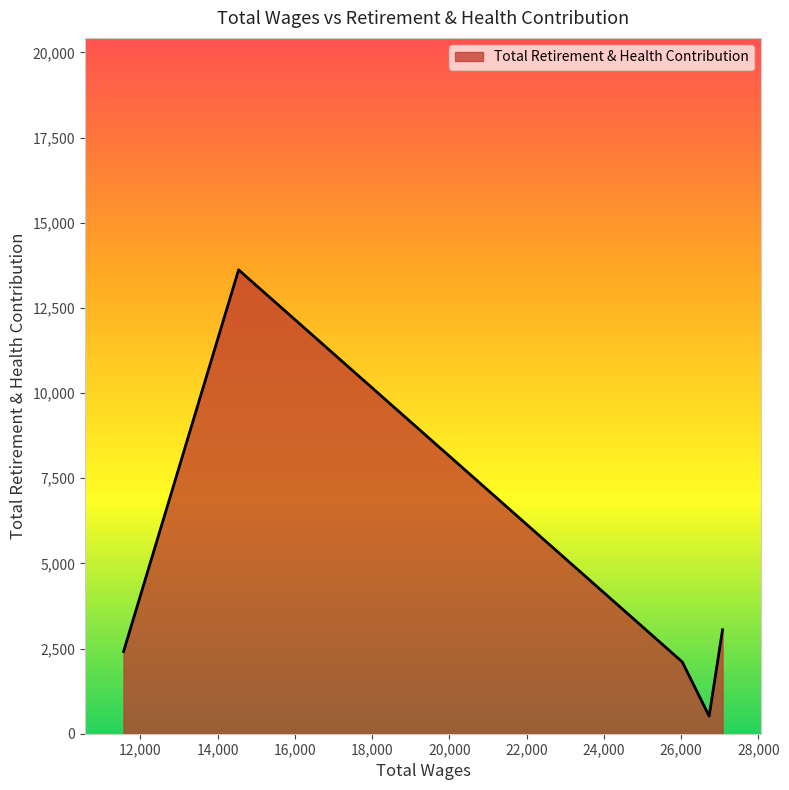

True or false: there are more than 1 points higher than both neighbors.

False